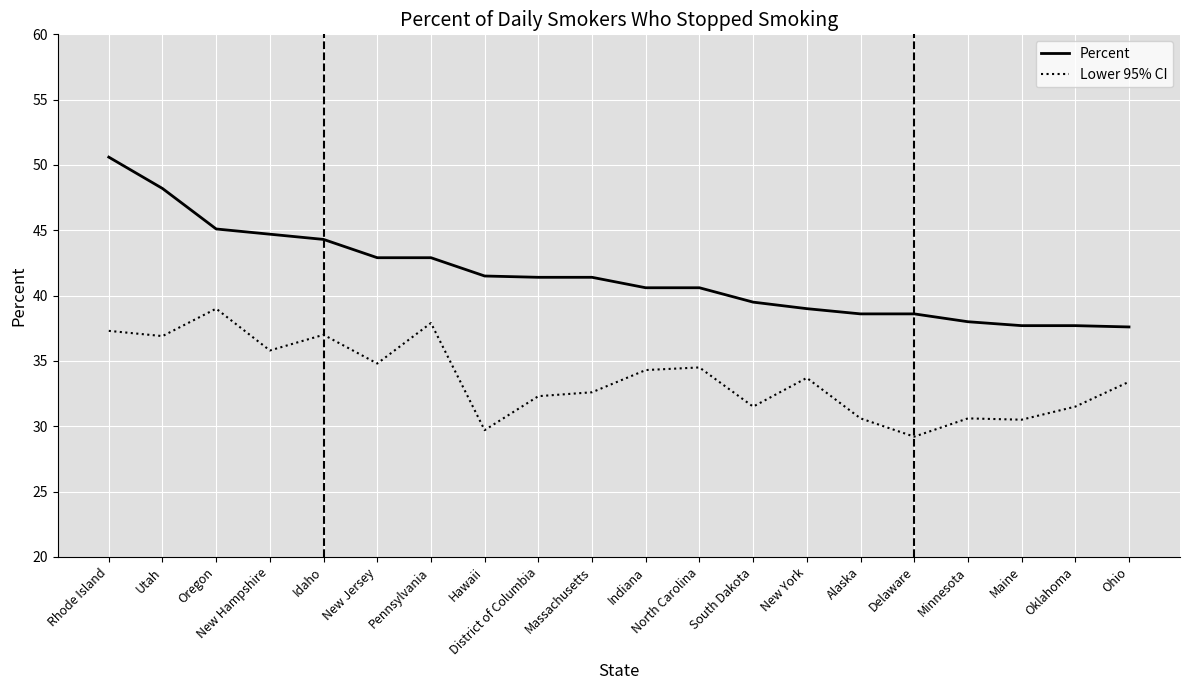

True or false: Lower 95% CI has a value of 52.8 at New Jersey.

False